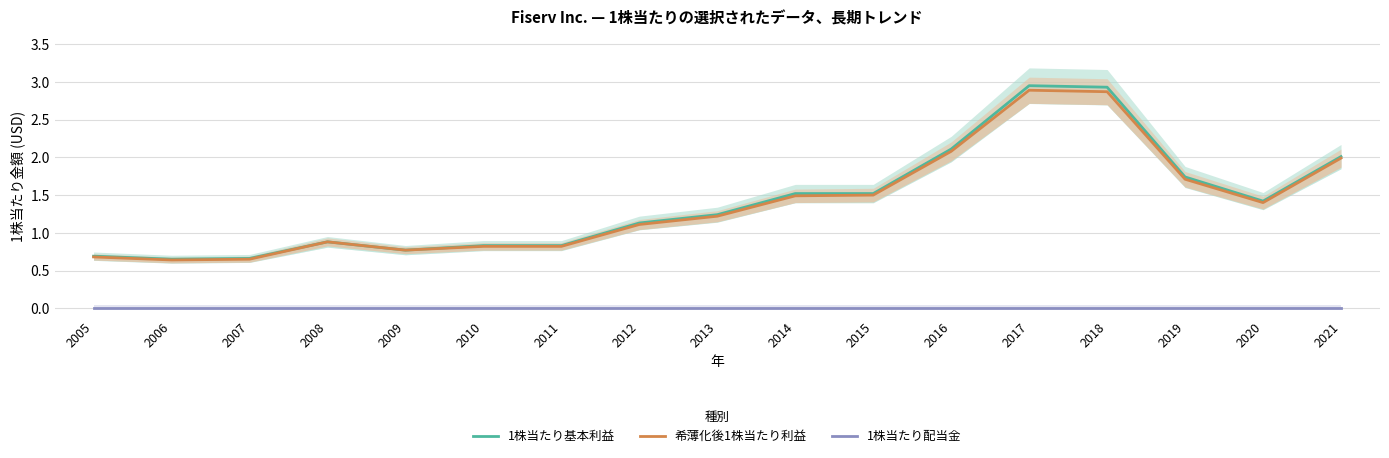

At which label does 希薄化後1株当たり利益 first exceed 1?

2012